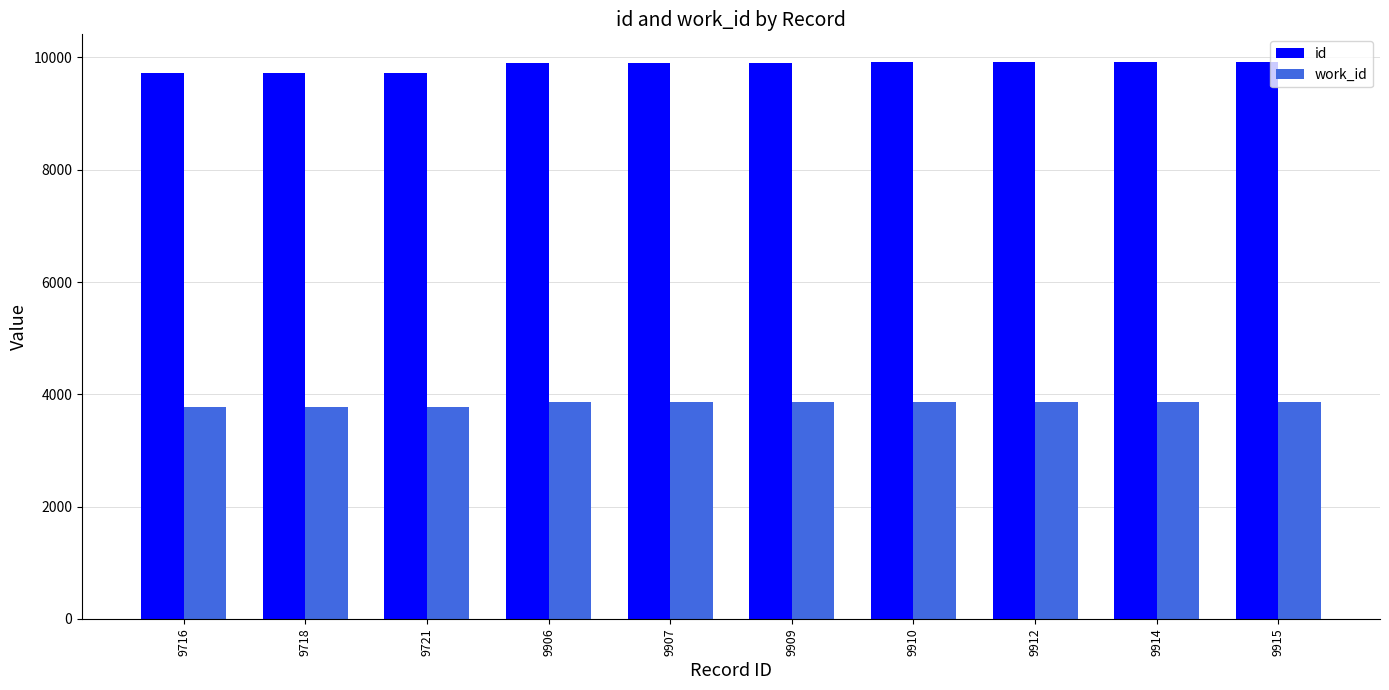

How many groups of bars are there?

10